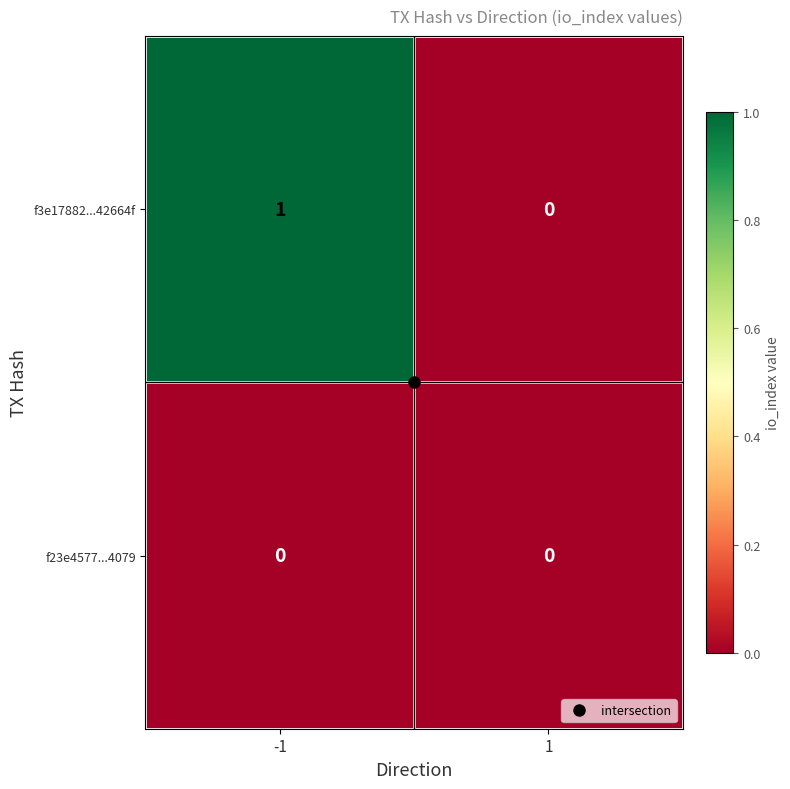

Is it true that f23e4577...4079 equals 0 at -1?

True